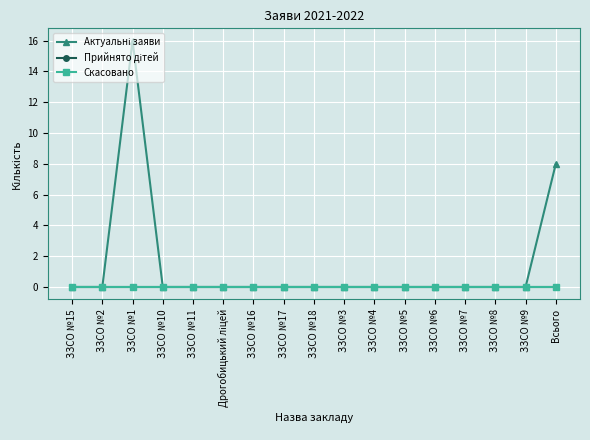

True or false: Скасовано and Прийнято дітей cross at least once.

False